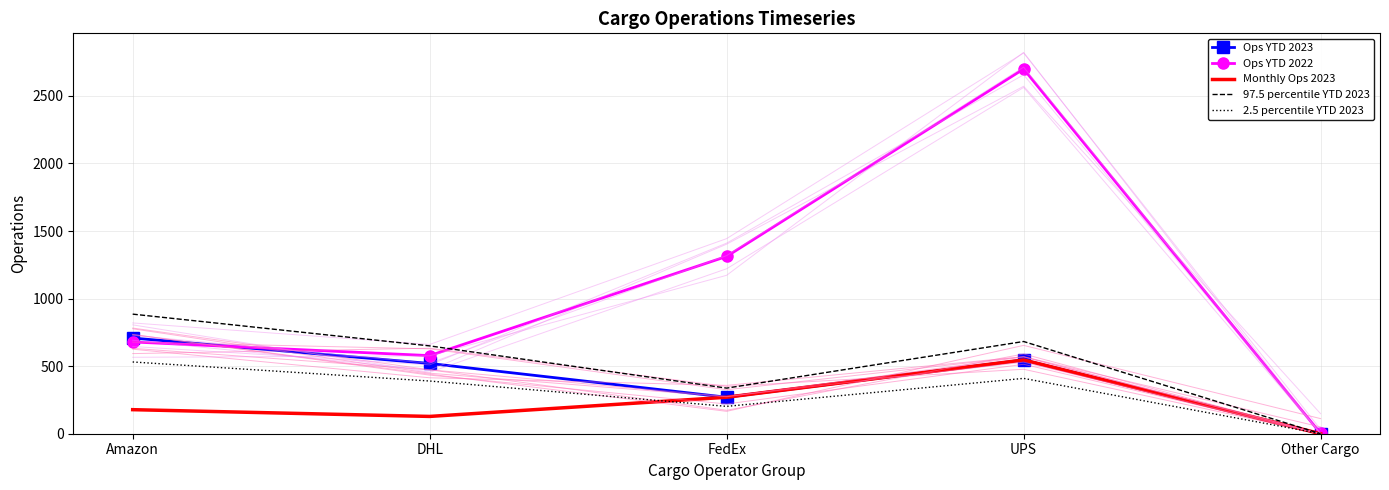

Count the number of categories in the chart.

5